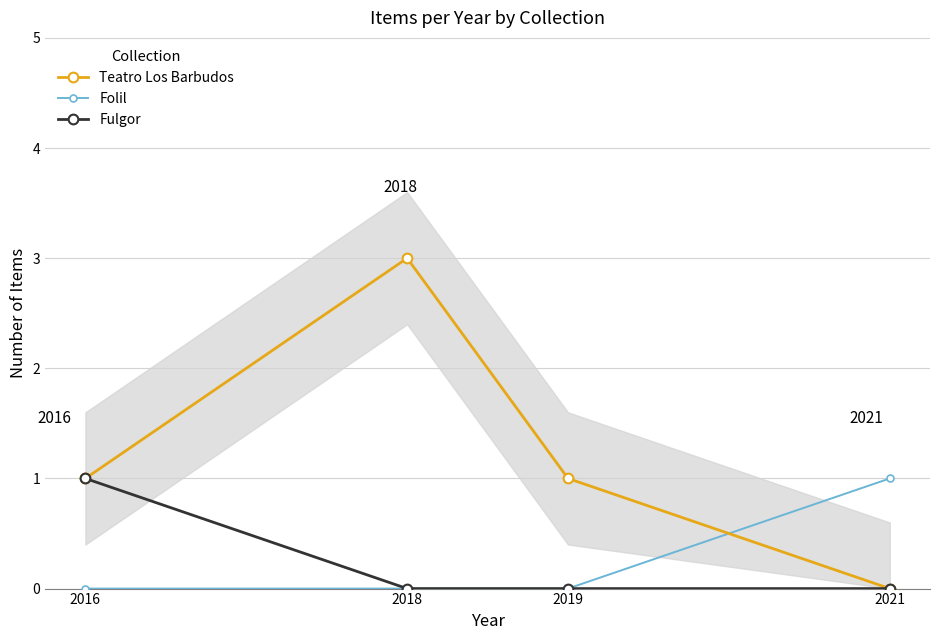

What value does the Teatro Los Barbudos series have at 2016?

1